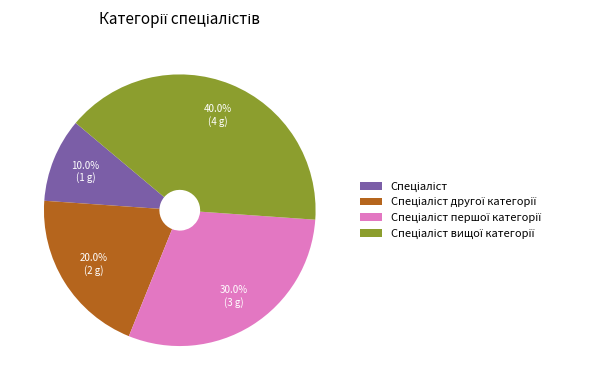

Is there any slice that represents more than half of the pie?

No